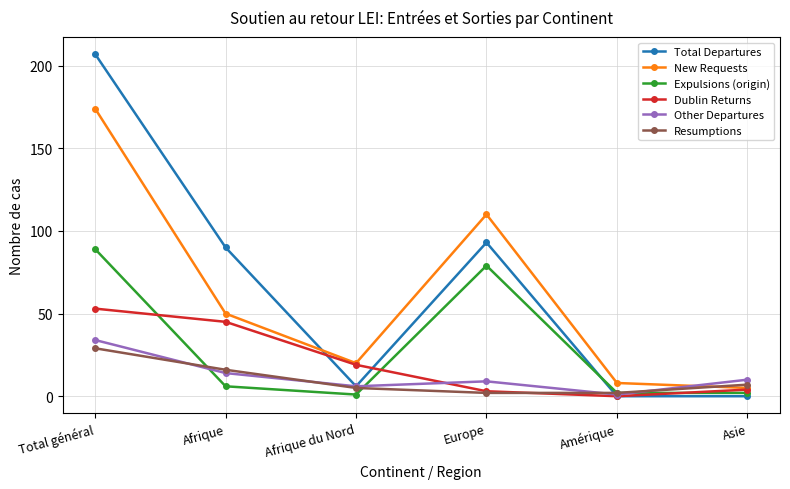

What is the sum of the Resumptions values at Europe and Total général?

31